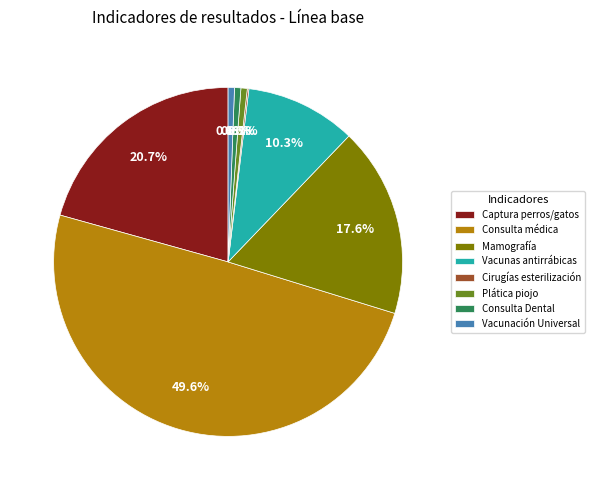

What is the ratio of the value at Vacunas antirrábicas to the value at Consulta Dental?

17.5